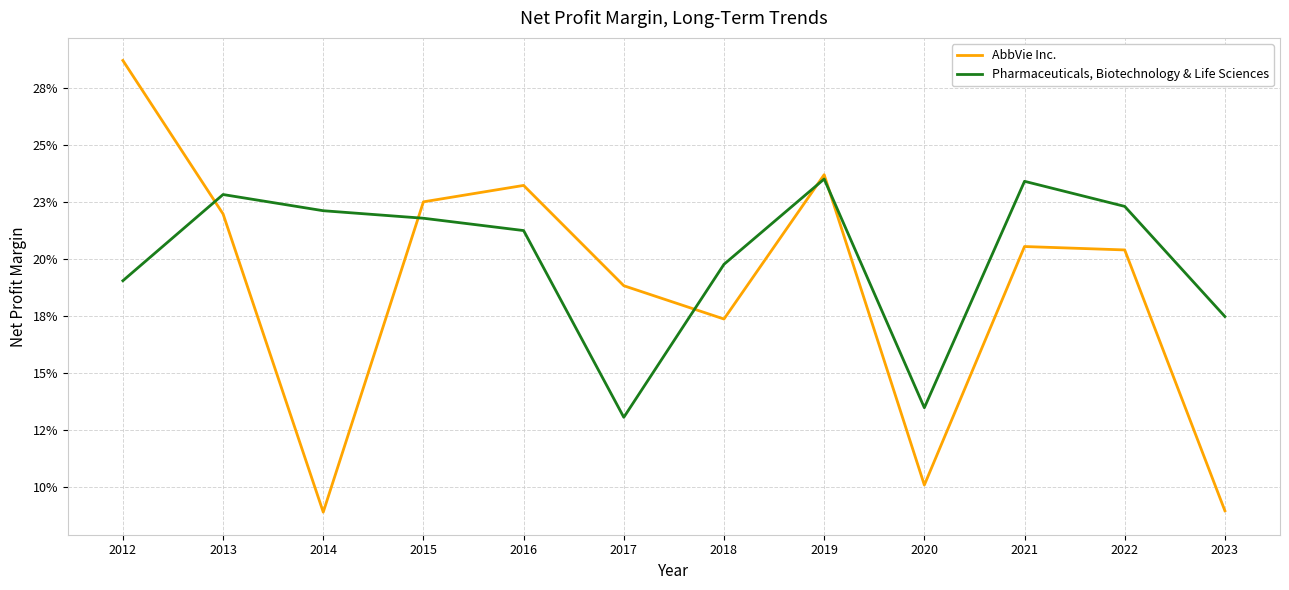

The value of AbbVie Inc. at 2013 is 0.2. True or false?

True